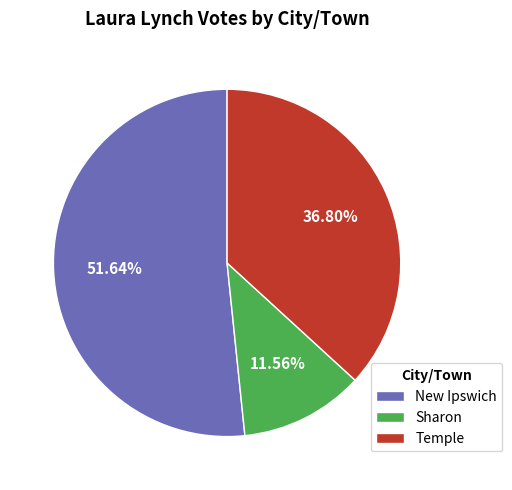

Is there any slice that represents more than half of the pie?

Yes